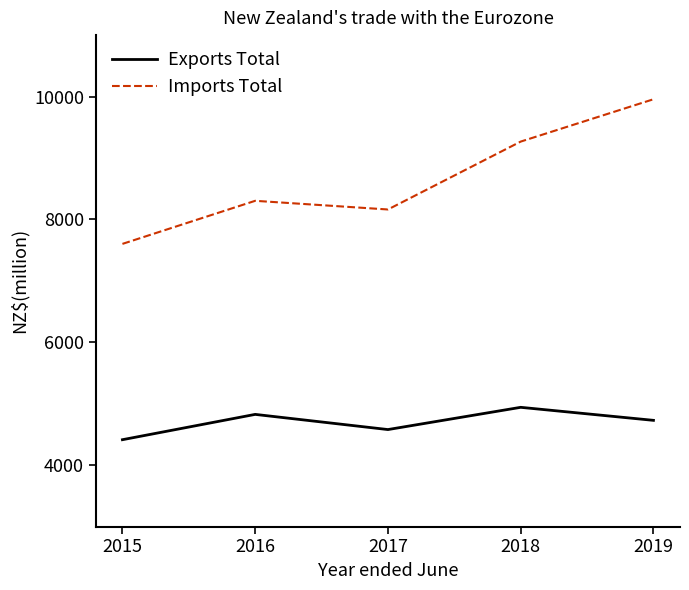

How many values in the Exports Total series are below 4730?

2